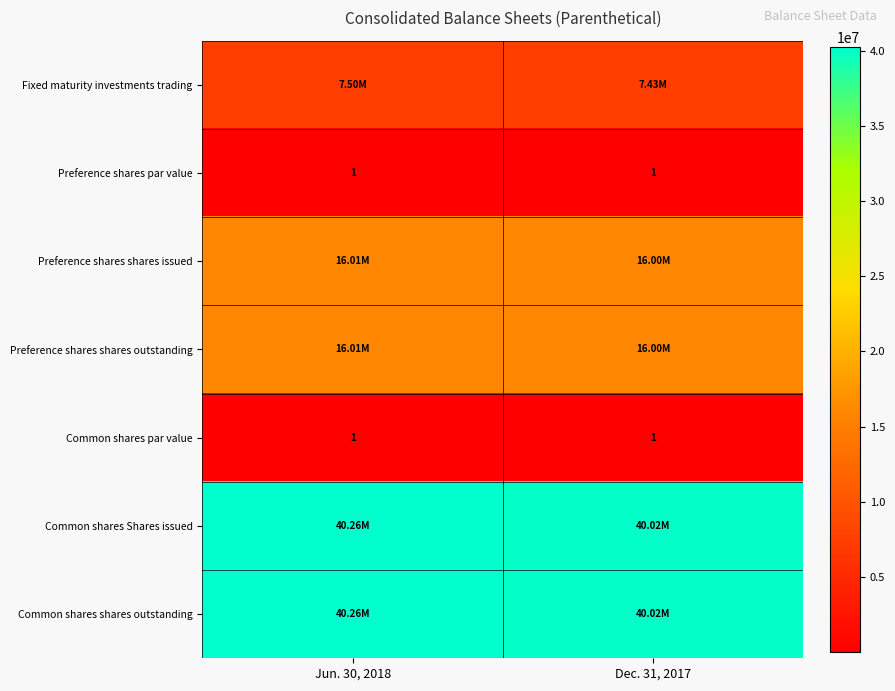

Which series changed the most between Jun. 30, 2018 and Dec. 31, 2017?

Common shares Shares issued